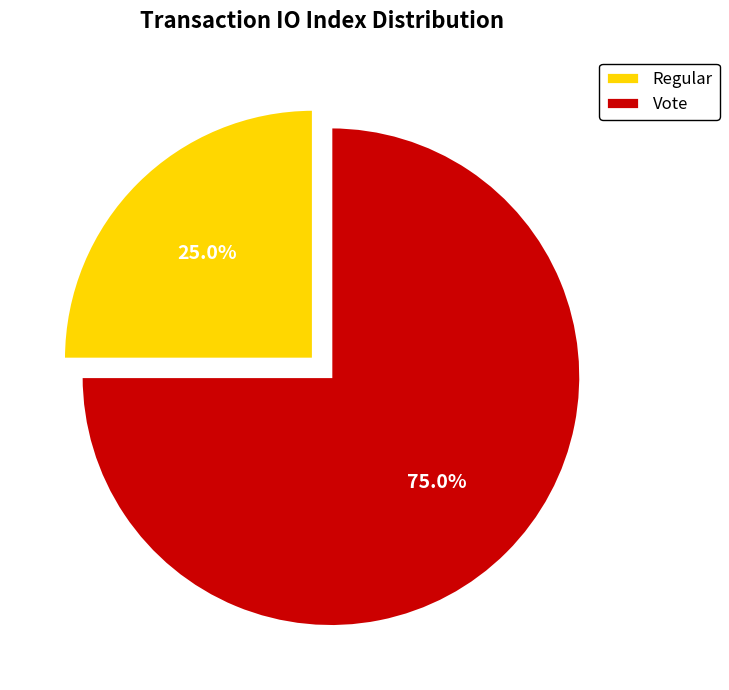

Which category accounts for the majority?

Vote